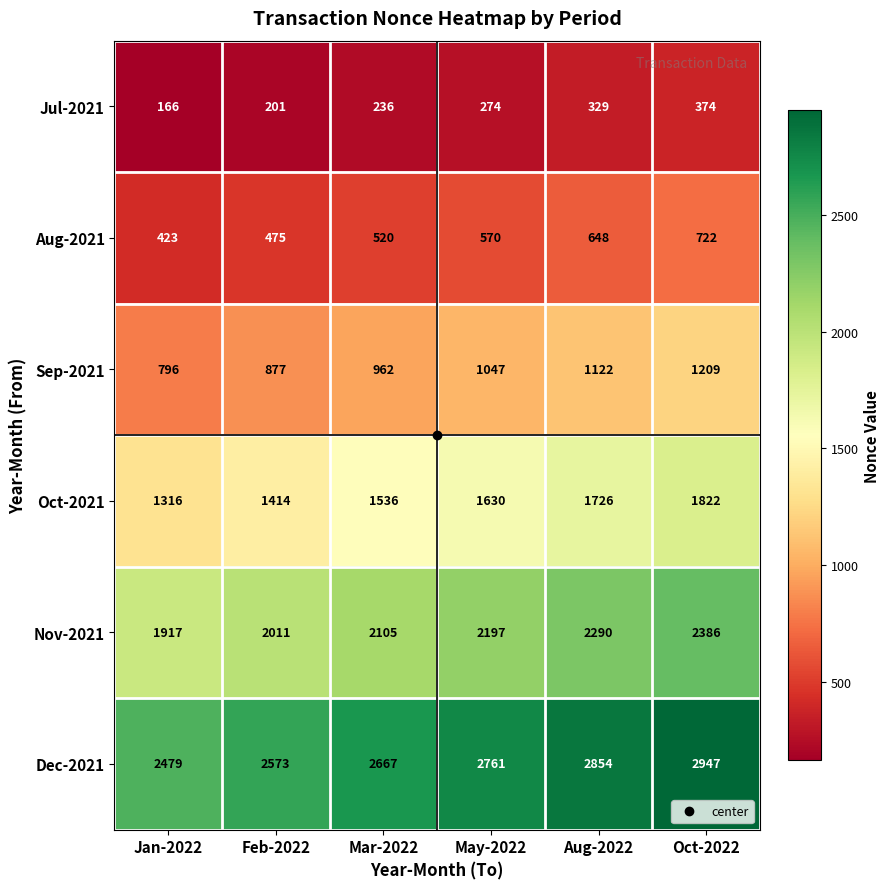

The value of Jul-2021 at May-2022 is 274. True or false?

True